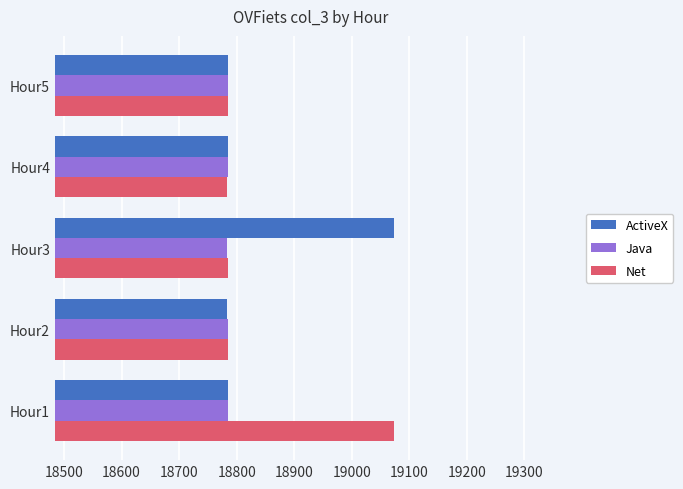

Which series changed the most between Hour1 and Hour4?

Net